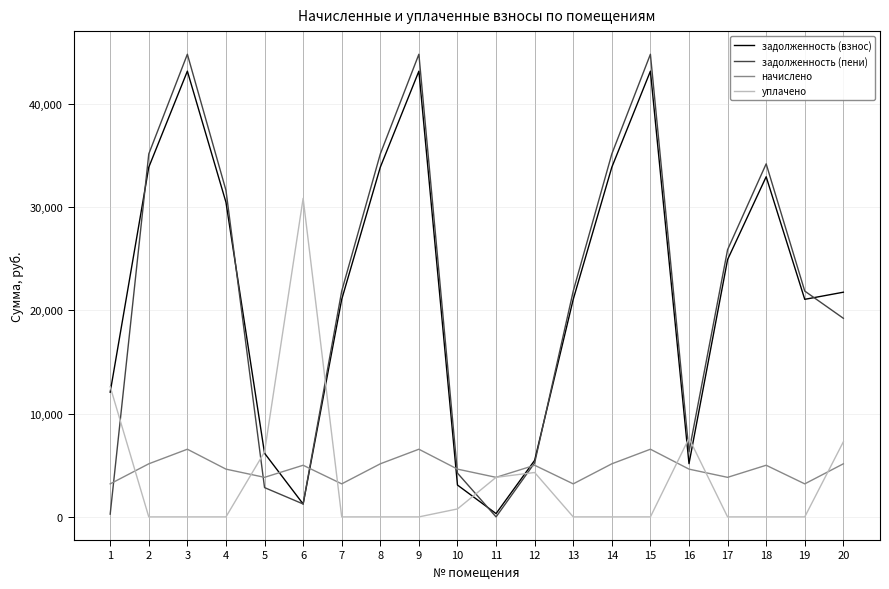

Is the value of начислено at 17 greater than the value of задолженность (пени) at 17?

No